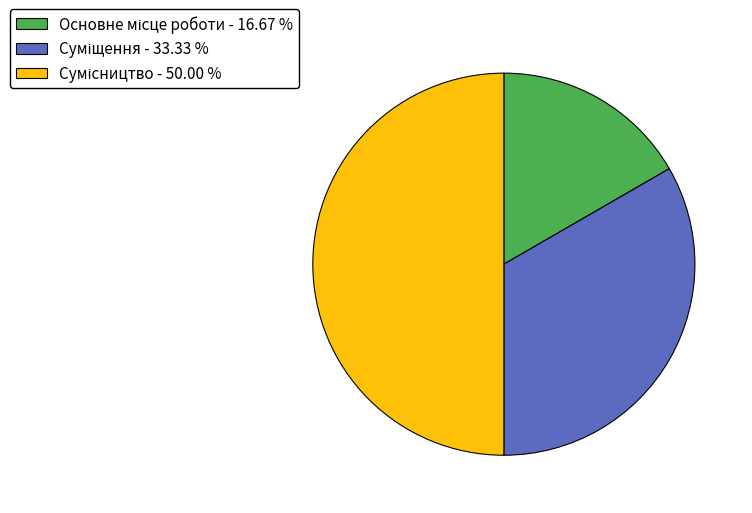

Count the number of slices in the pie.

3